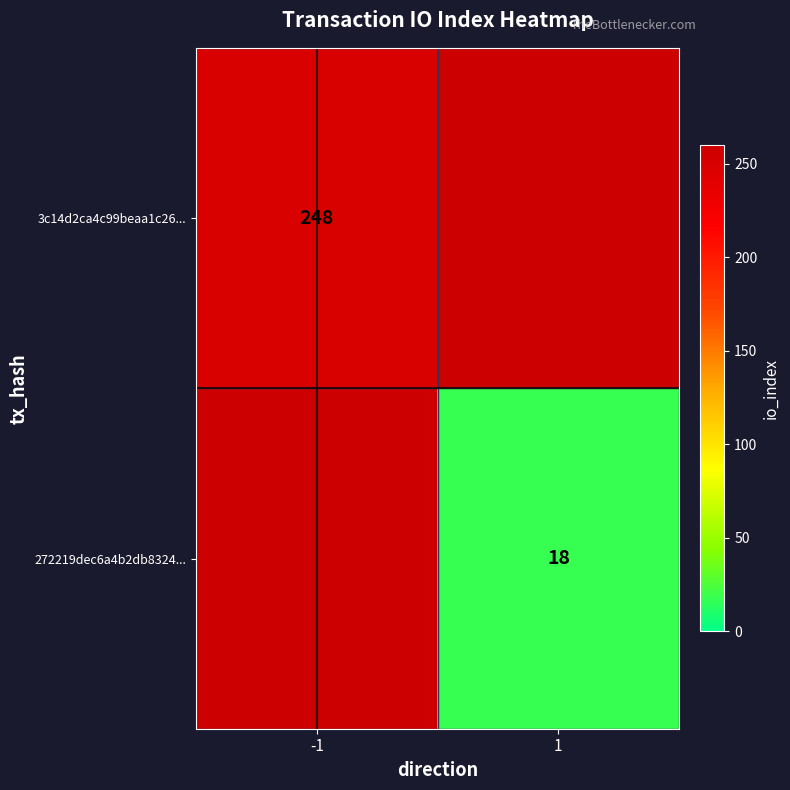

The 3c14d2ca4c99beaa1c26... series shows 248 at -1. True or false?

True